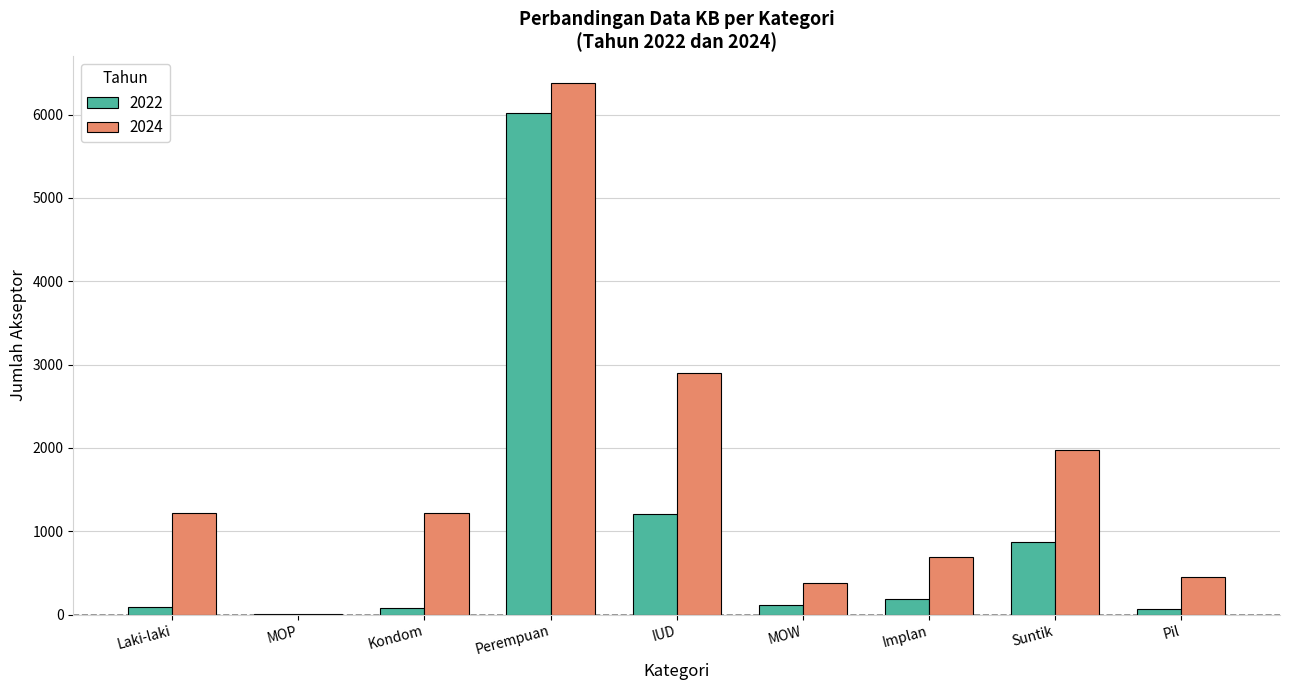

Is it true that 2024 equals 1904 at Laki-laki?

False